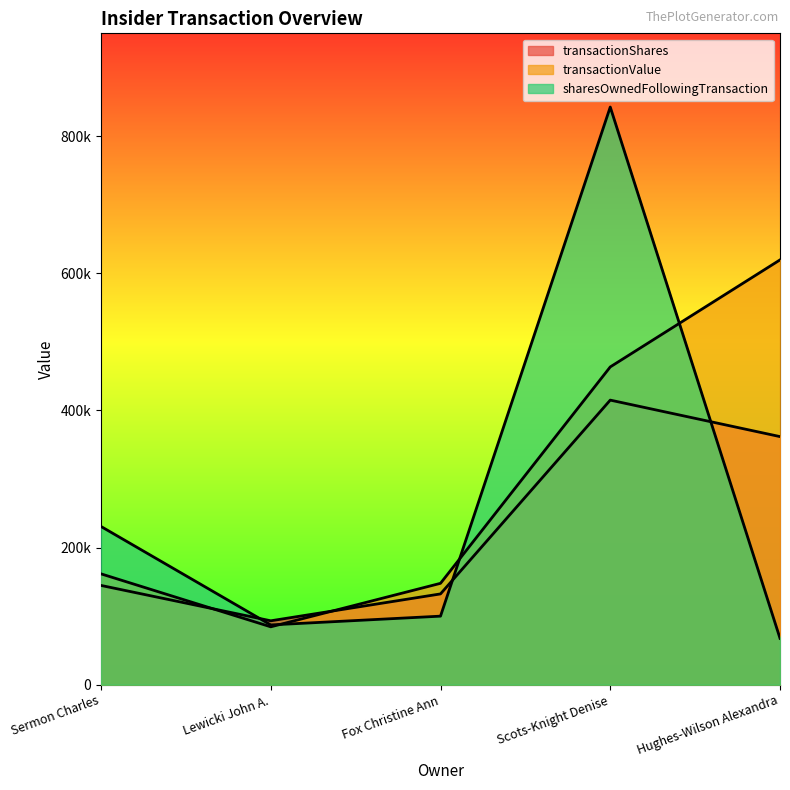

What is the difference between the transactionValue values at Sermon Charles and Lewicki John A.?

77251